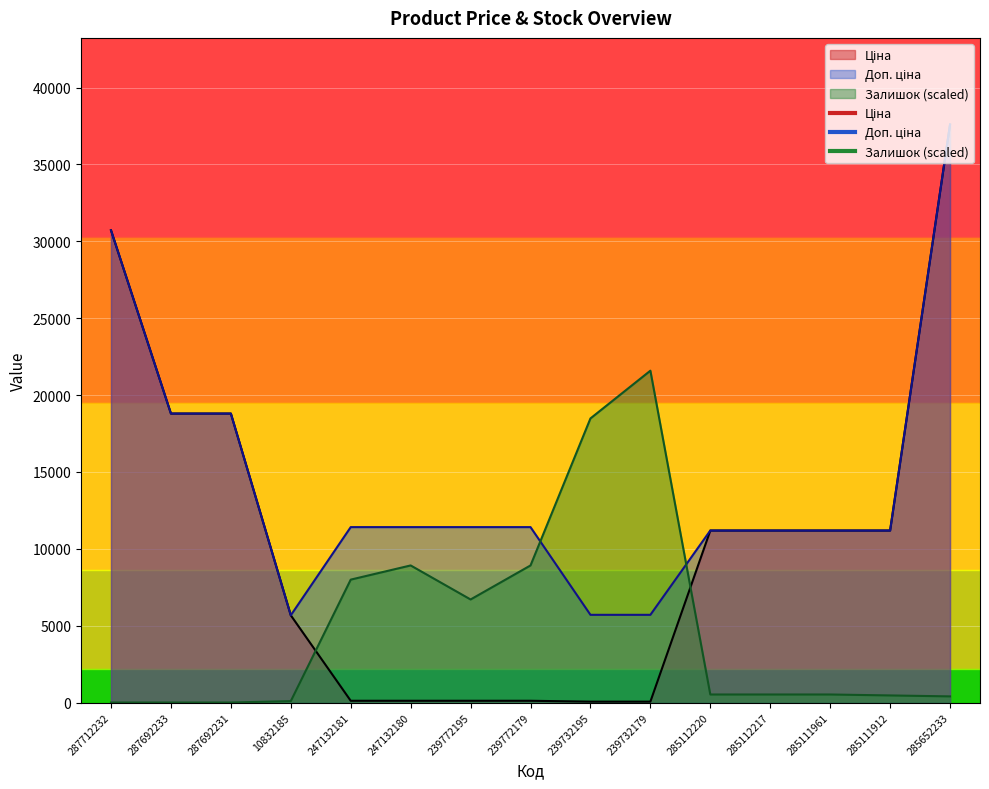

Between which two adjacent categories do Залишок and Доп. ціна first intersect?

239772179 and 239732195